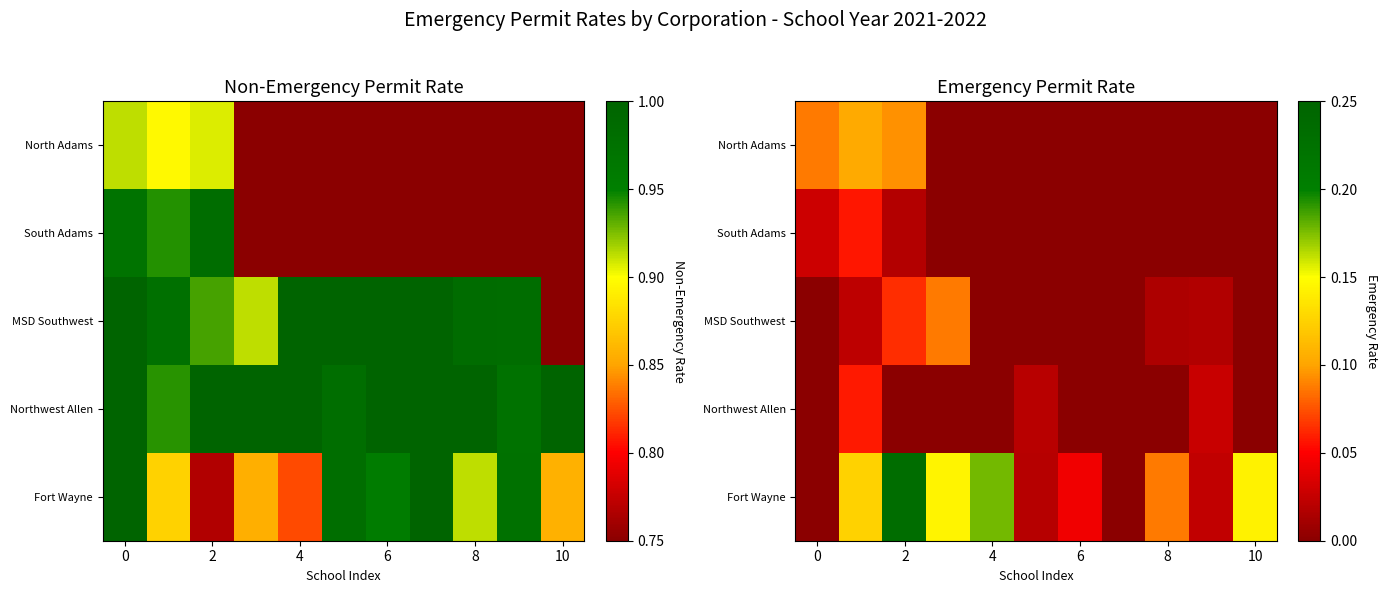

Is it true that North Adams equals 0.0 at 8?

True